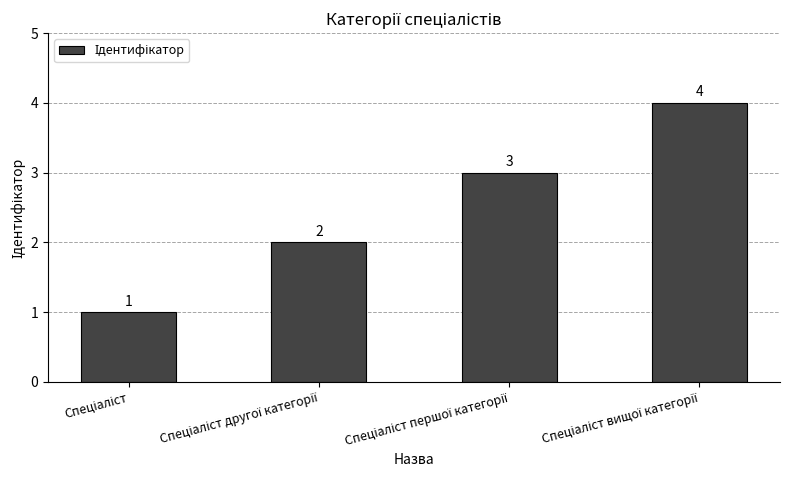

What is the sum of all values?

10